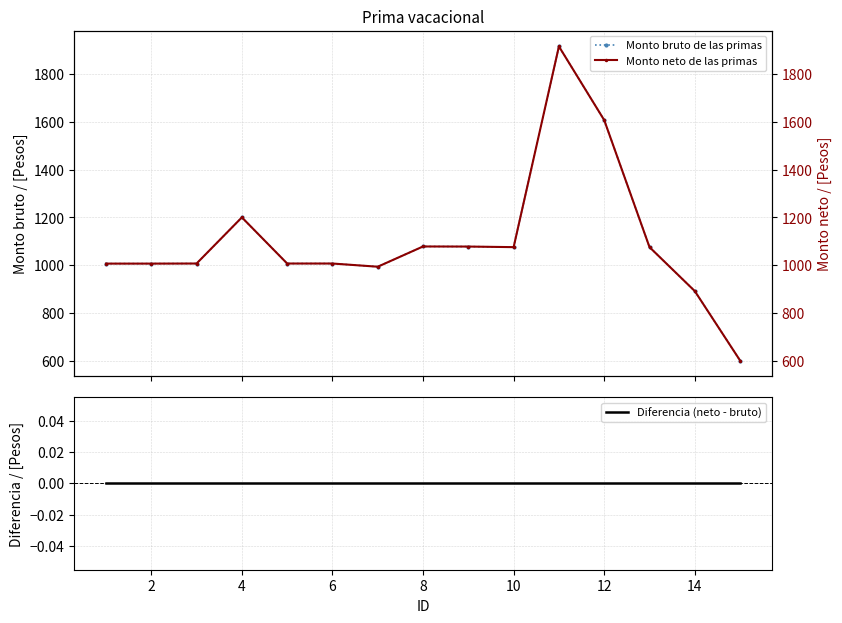

How many distinct data groups are displayed?

3